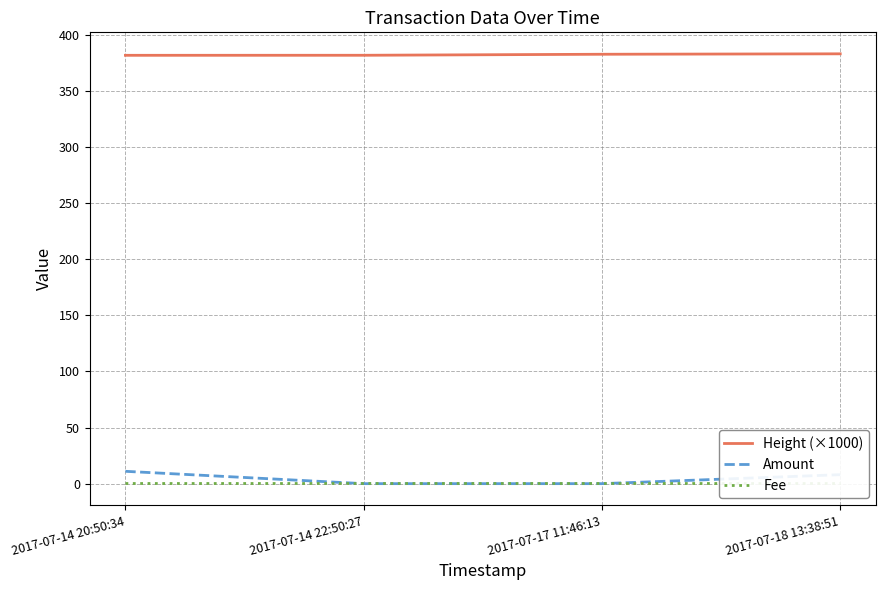

True or false: Amount has more than 0 points higher than both neighbors.

False